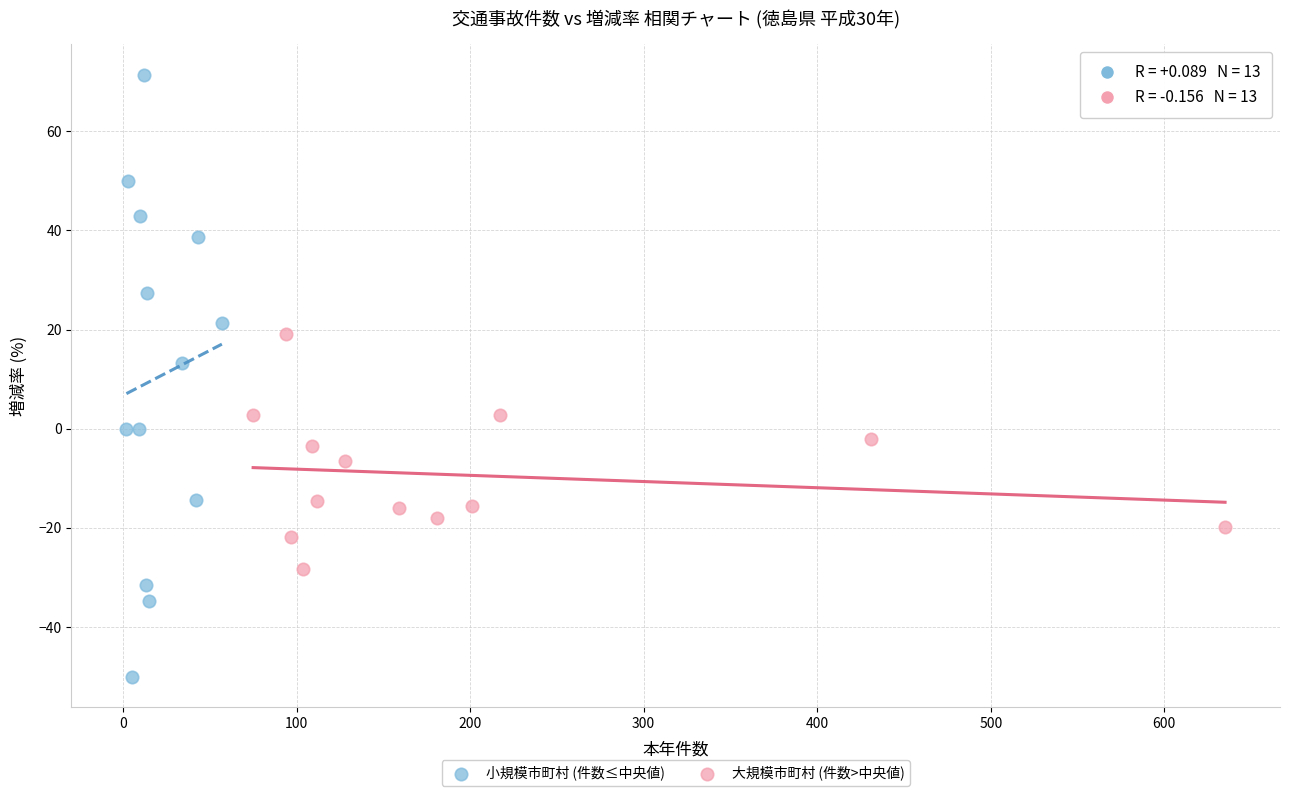

Which series contains the lowest Y value?

小規模市町村 (件数≤中央値)